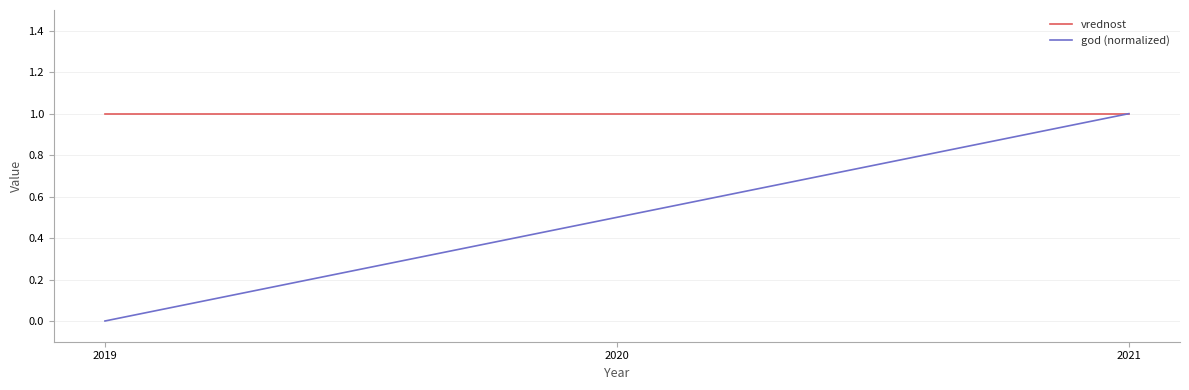

Rank the series by their average value, from lowest to highest.

god (normalized), vrednost